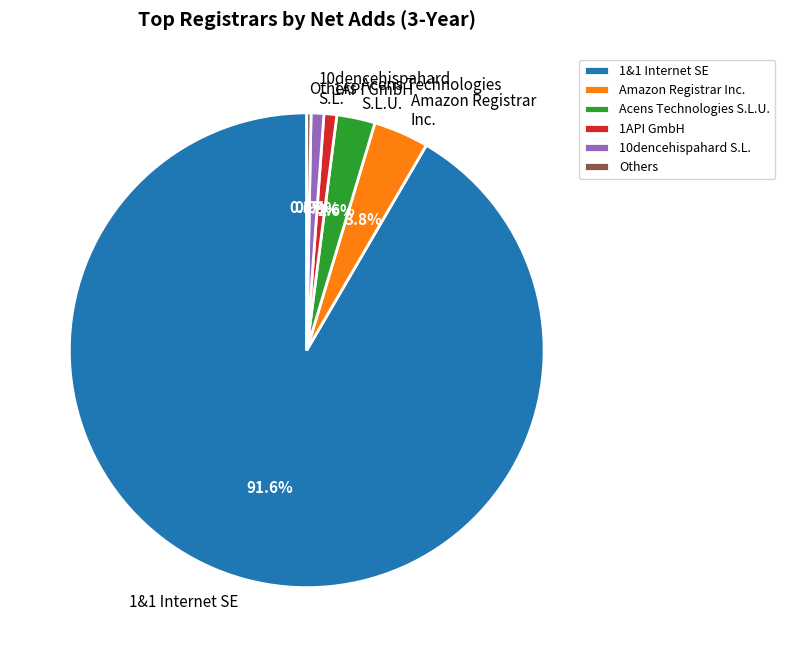

Which category accounts for the majority?

1&1 Internet SE